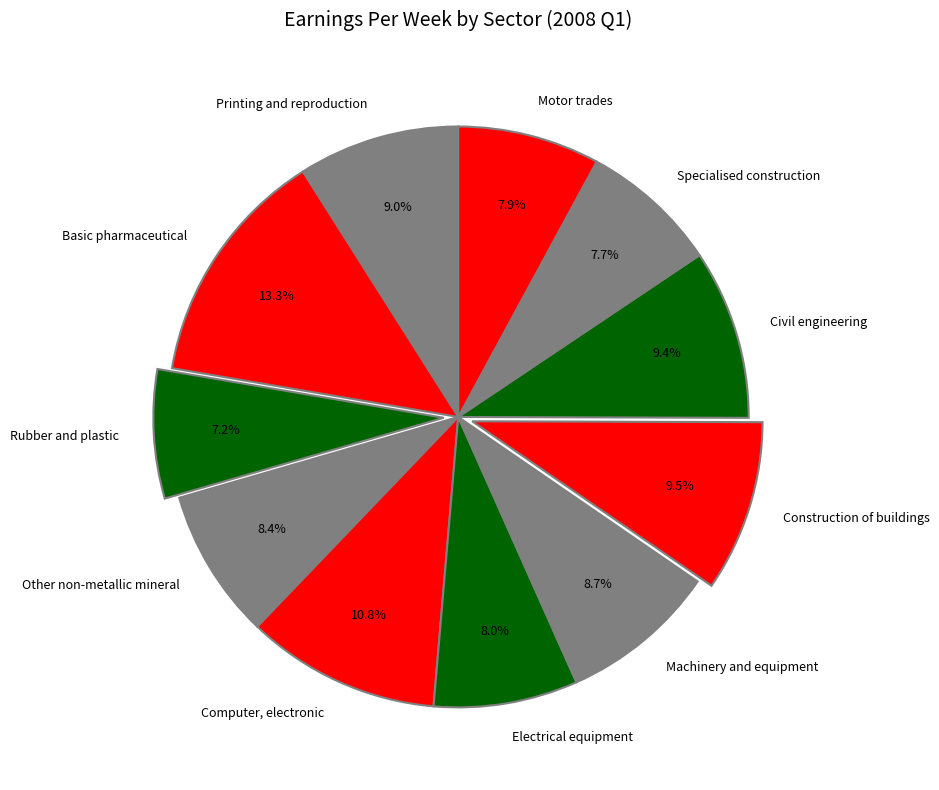

To the nearest percent, what is the difference between the Machinery and equipment and Electrical equipment slice percentages?

1%